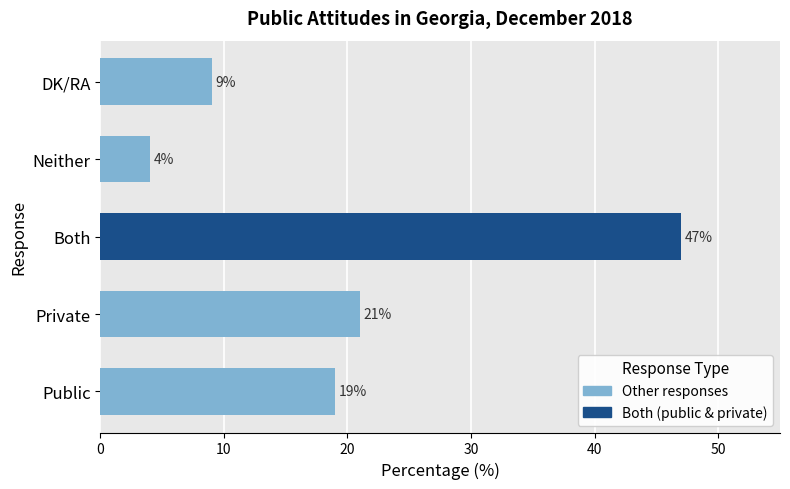

What is the sum of all values?

100